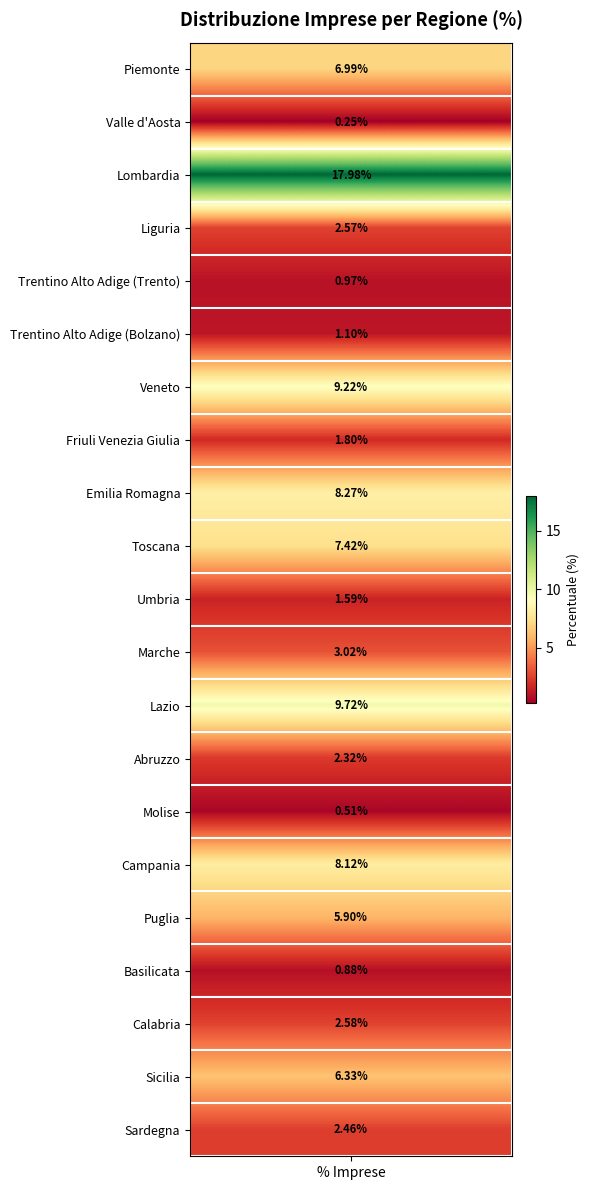

Which has a higher value, Piemonte or Veneto?

Veneto